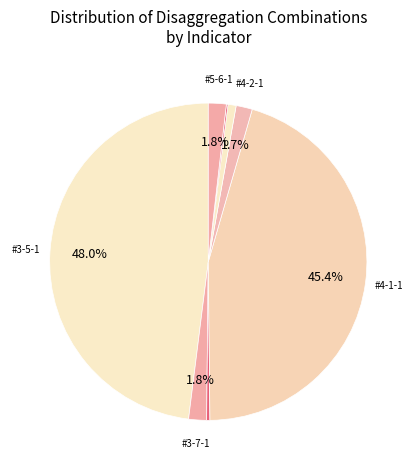

How many segments does this pie chart have?

8